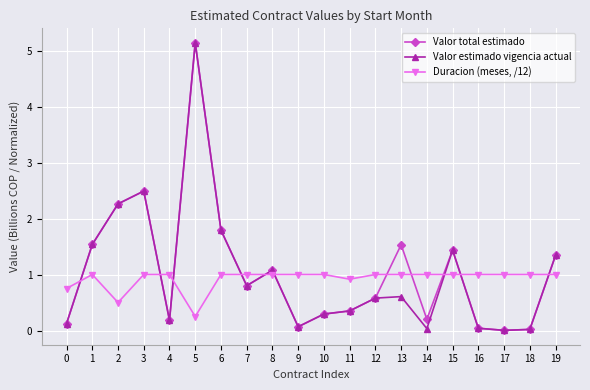

Rank the series by their average value, from highest to lowest.

Valor total estimado, Valor estimado vigencia actual, Duracion (meses, /12)